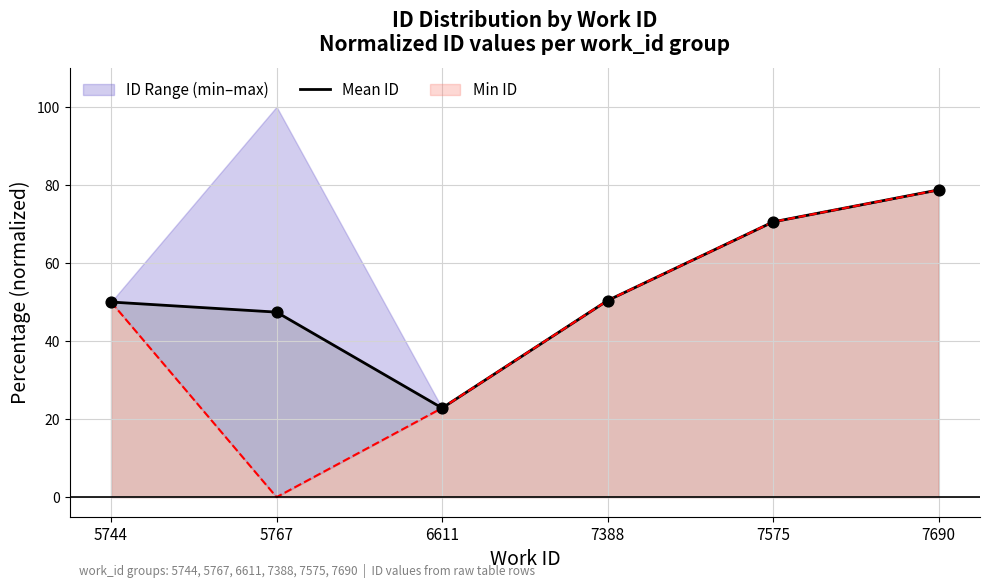

What is the change in value from 5744 to 6611?

-27.2